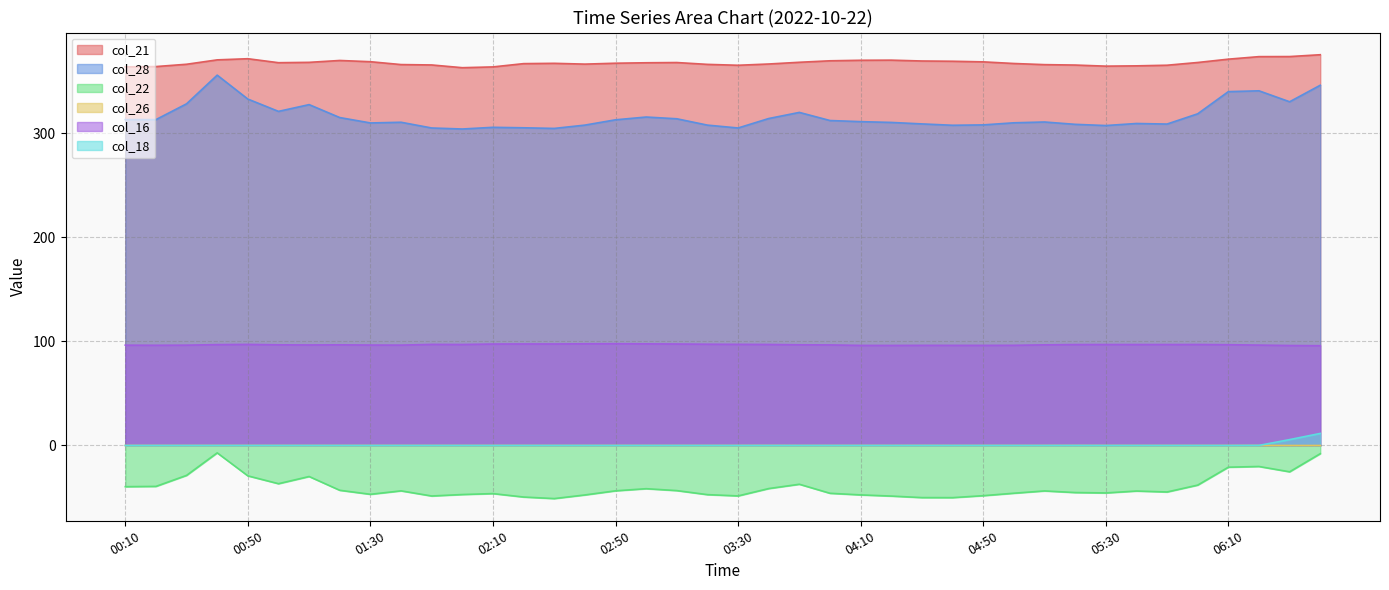

What is the sum of the col_18 values at 06:40 and 03:50?

11.6